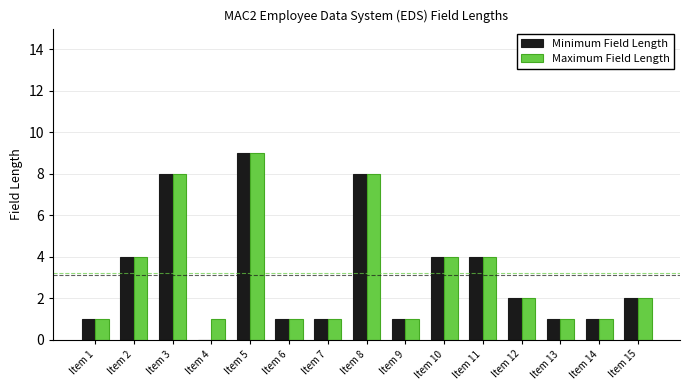

Is it true that Maximum Field Length equals 1 at Item 13?

True